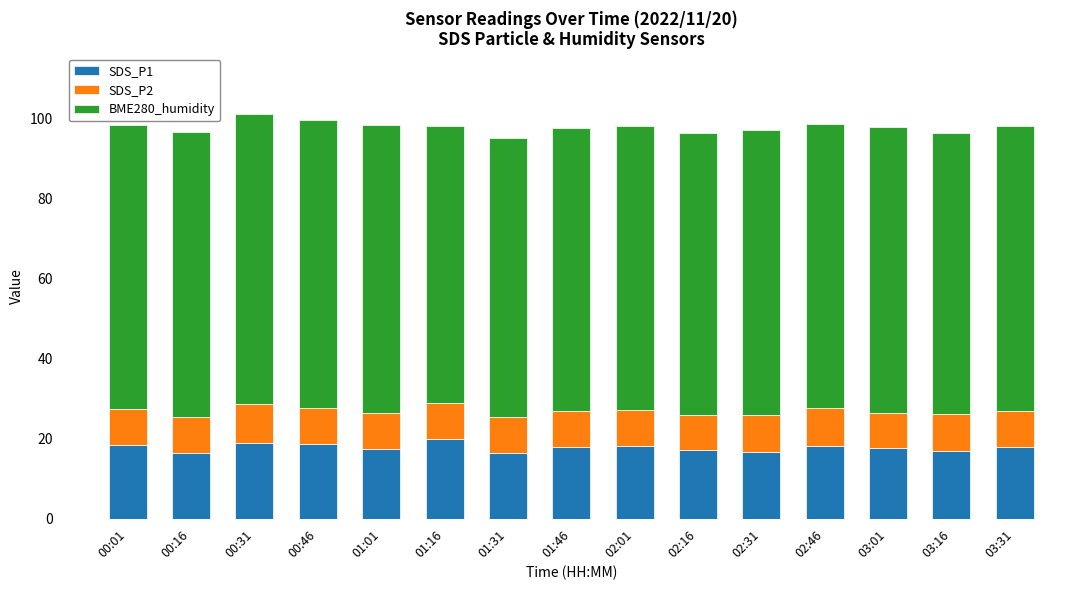

Is it true that SDS_P1 equals 18.0 at 03:31?

True